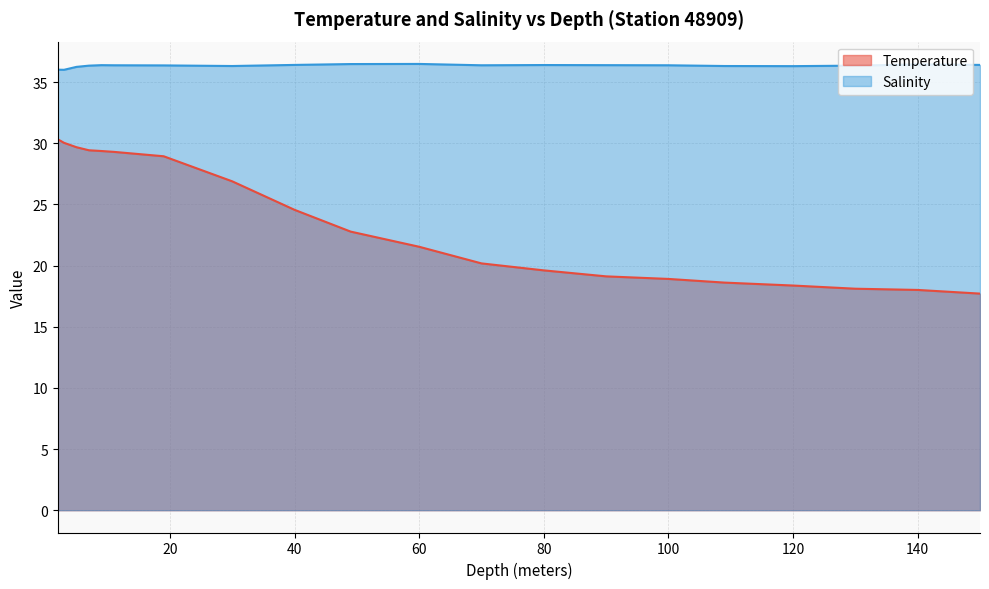

What are all the series names shown in the legend?

Temperature, Salinity